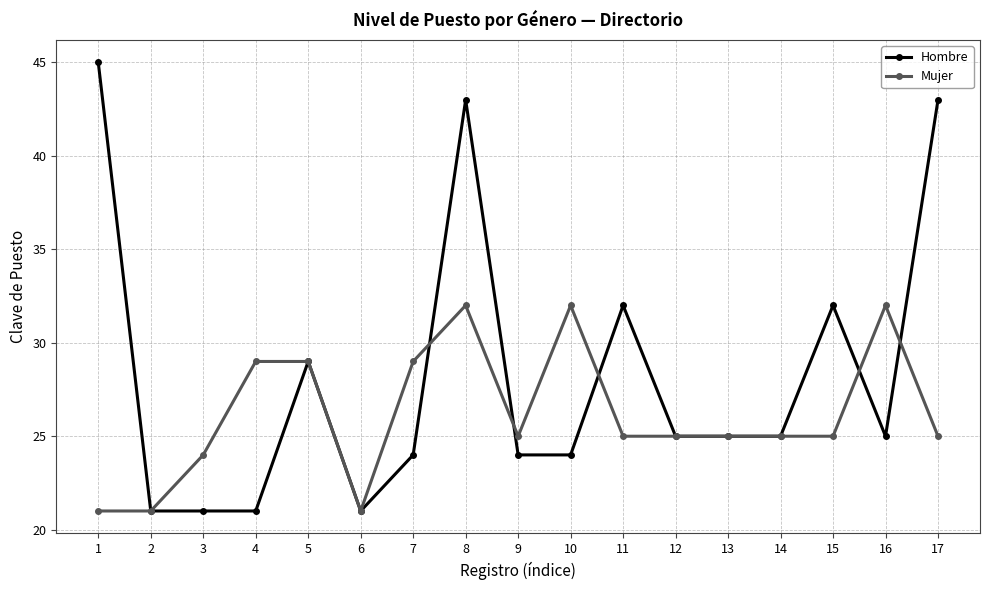

The value of Hombre at 11 is 32. True or false?

True